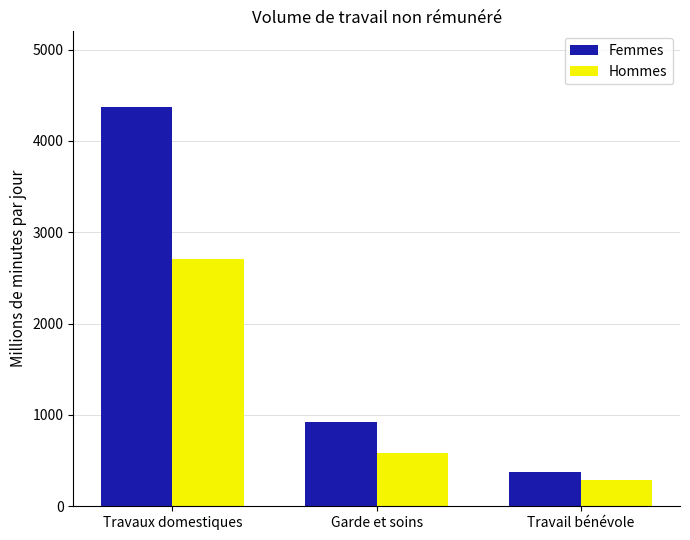

At which category is the sum across all series the highest?

Travaux domestiques